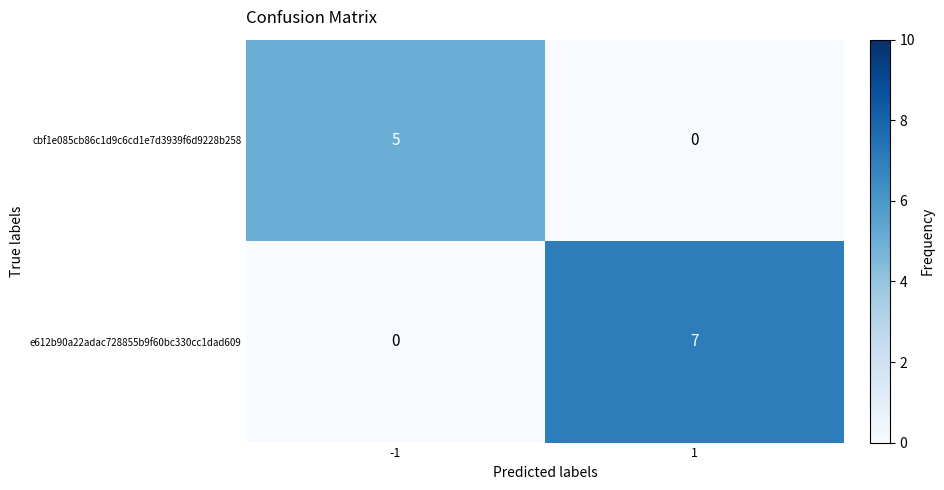

How many data points in cbf1e085cb86c1d9c6cd1e7d3939f6d9228b258 are less than 5?

1